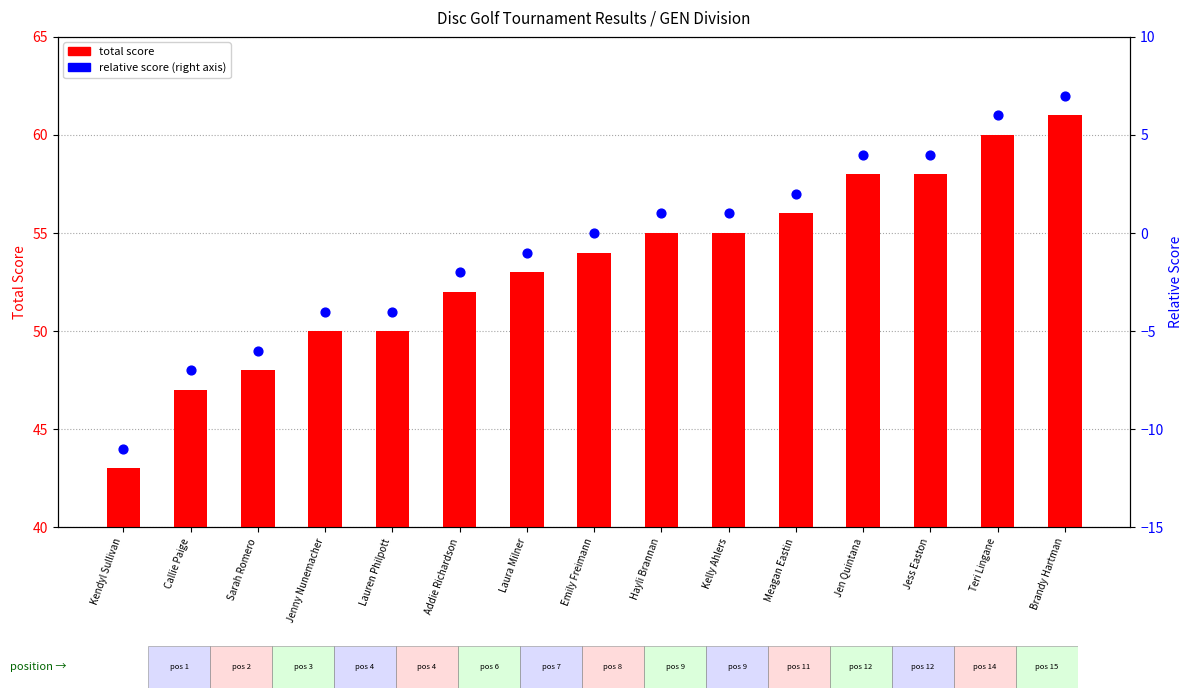

At which category is the sum across all series the highest?

Brandy Hartman